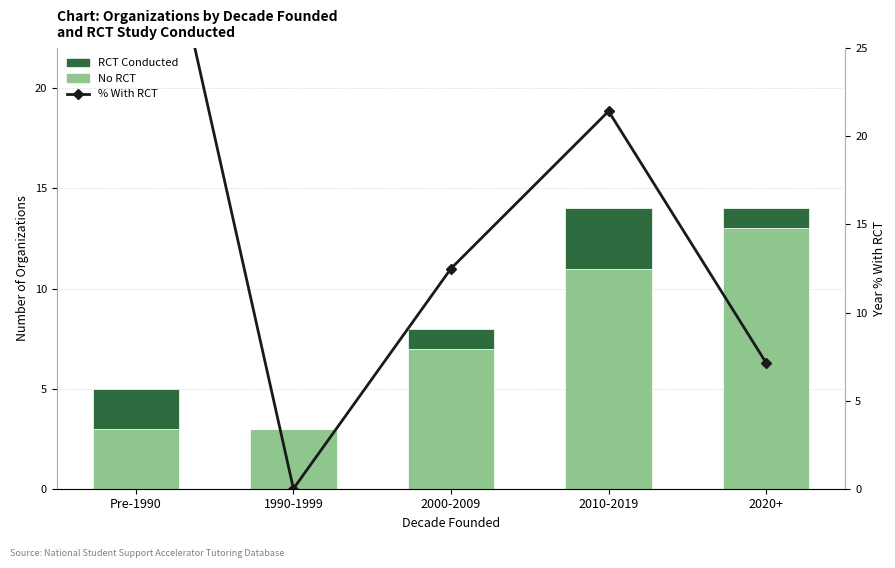

What is the difference between the RCT Conducted values at Pre-1990 and 2010-2019?

1.0